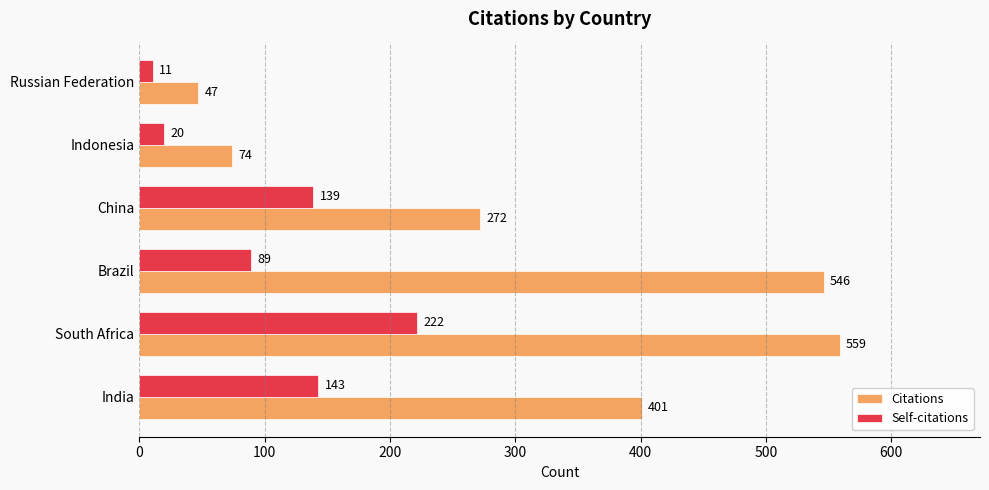

At Russian Federation, list the series in order from largest to smallest.

Citations, Self-citations